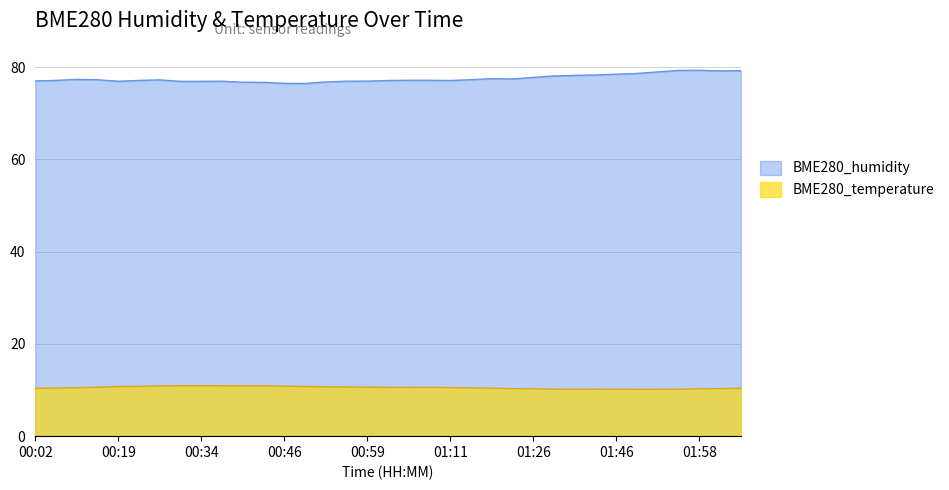

How many data points does each series have?

35